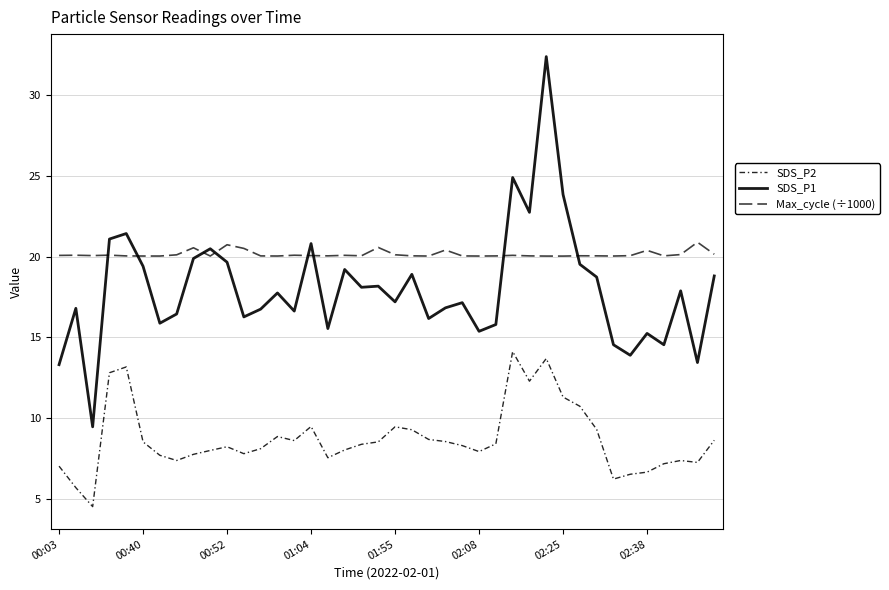

At which label does SDS_P1 reach its peak?

29